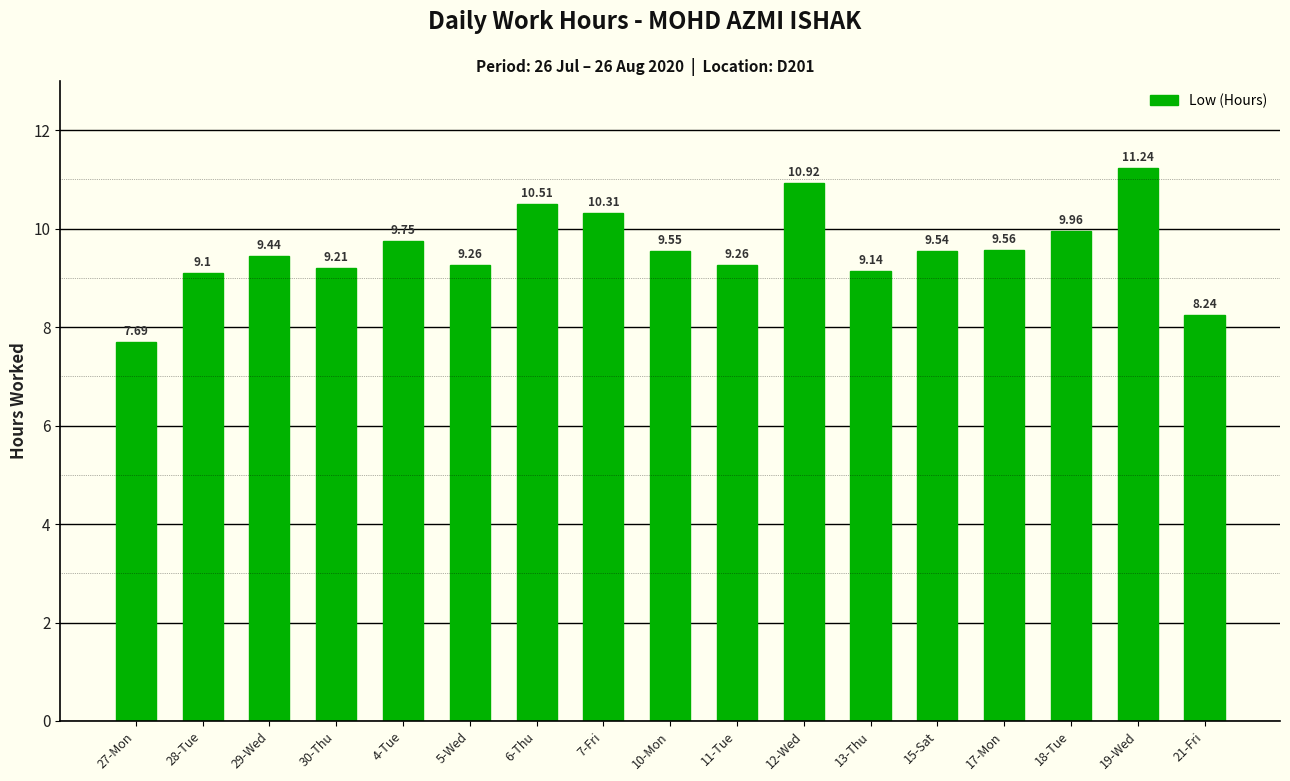

What is the difference between the second highest and second lowest values?

2.7